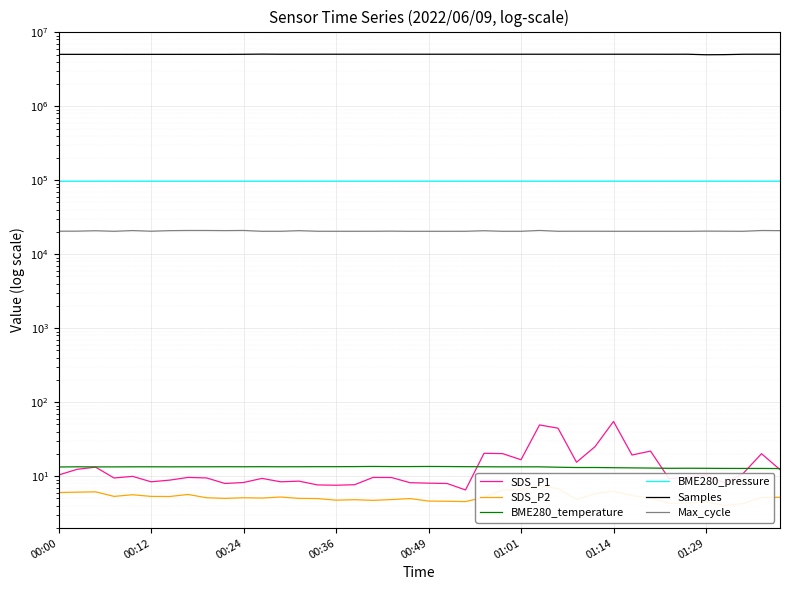

What is the approximate value of Max_cycle at 24?

20401.0